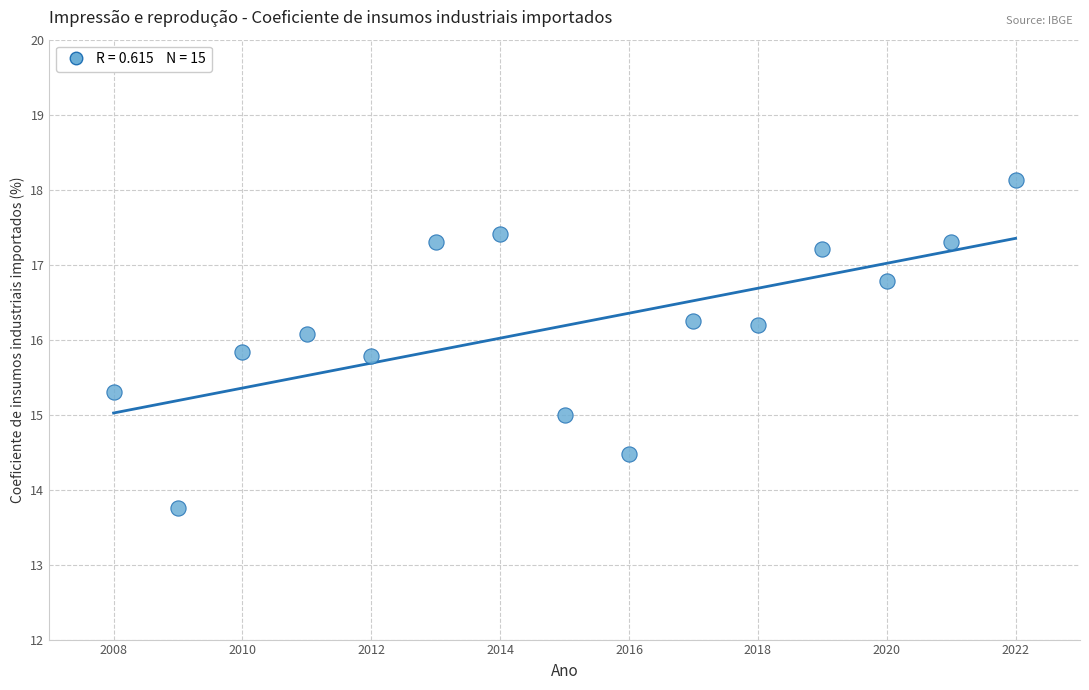

What is the range of X values (max minus min)?

14.0